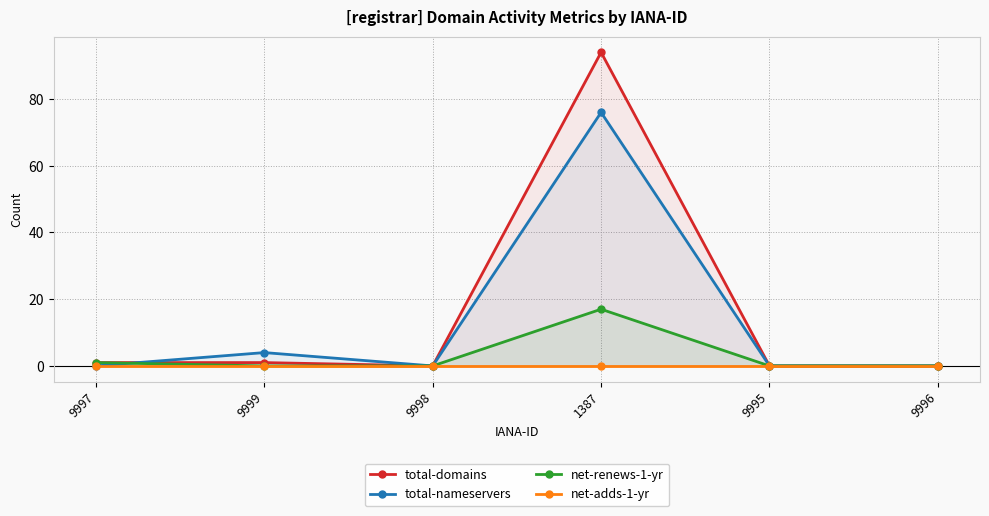

What is the difference between the highest and lowest values at 9999?

4